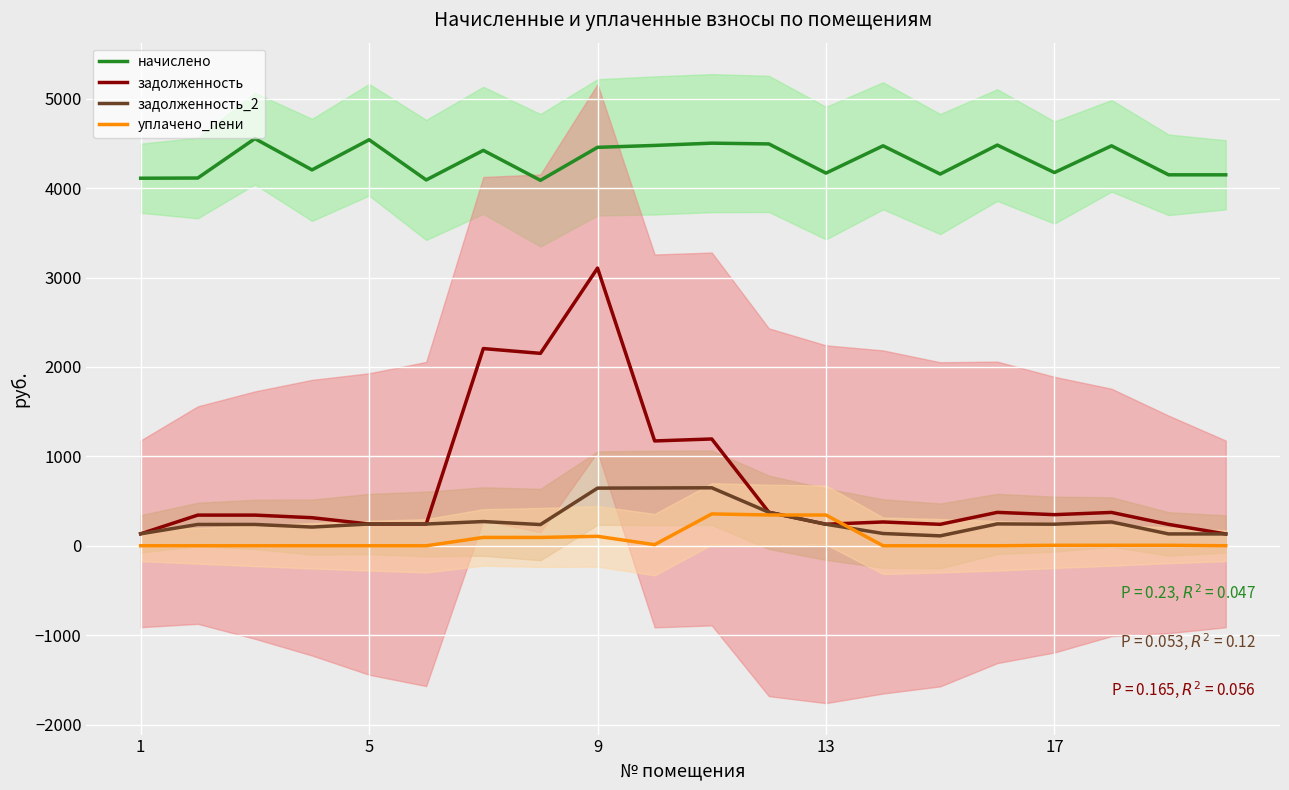

How many distinct data groups are displayed?

4